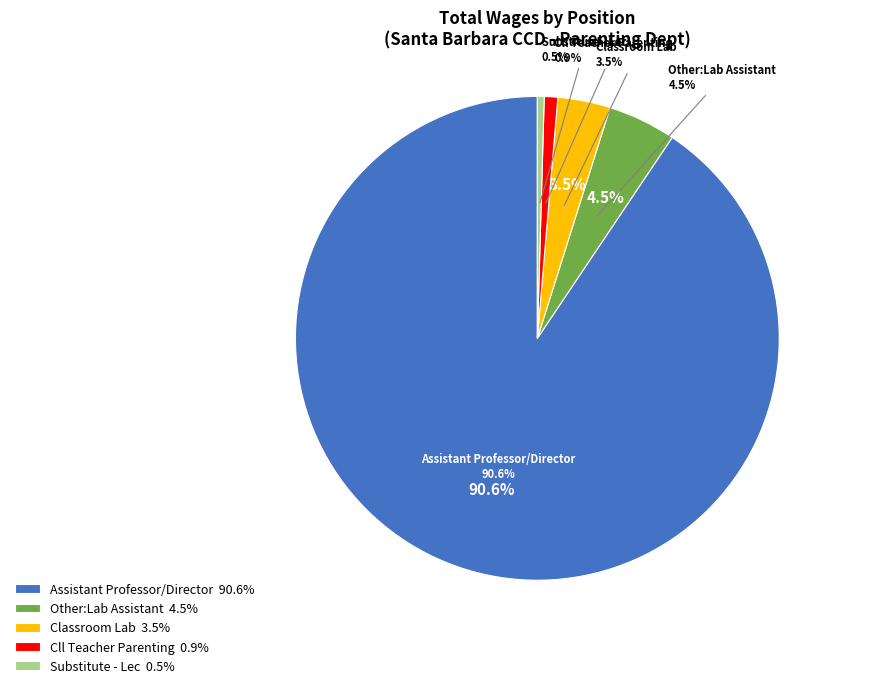

To the nearest percent, what portion does Assistant Professor/Director represent?

91%